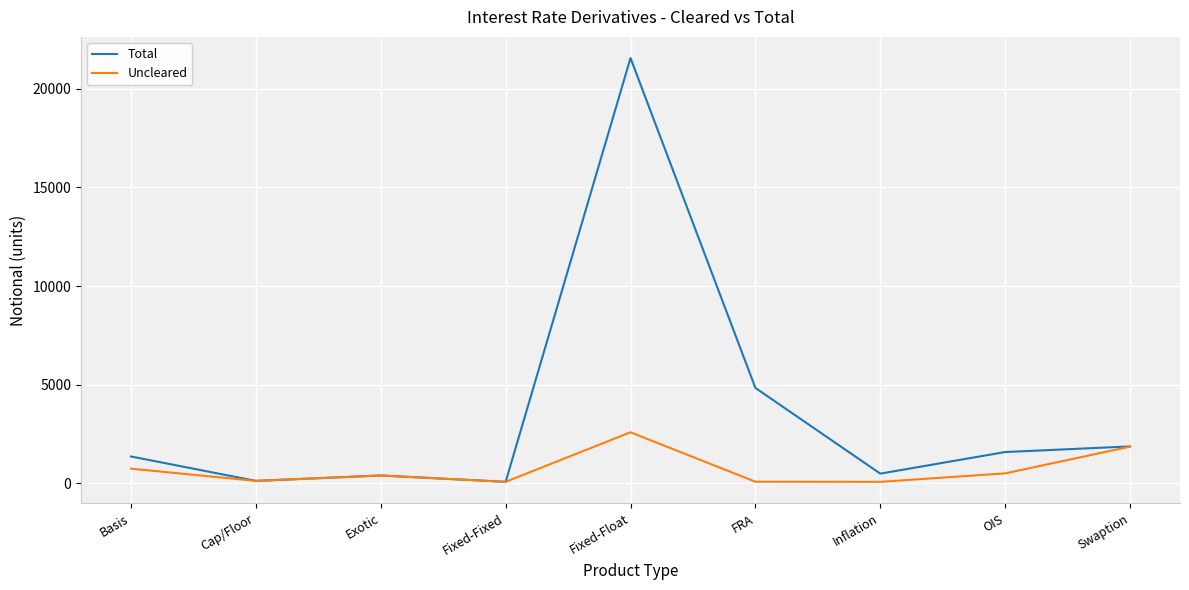

How many lines are shown in the chart?

2